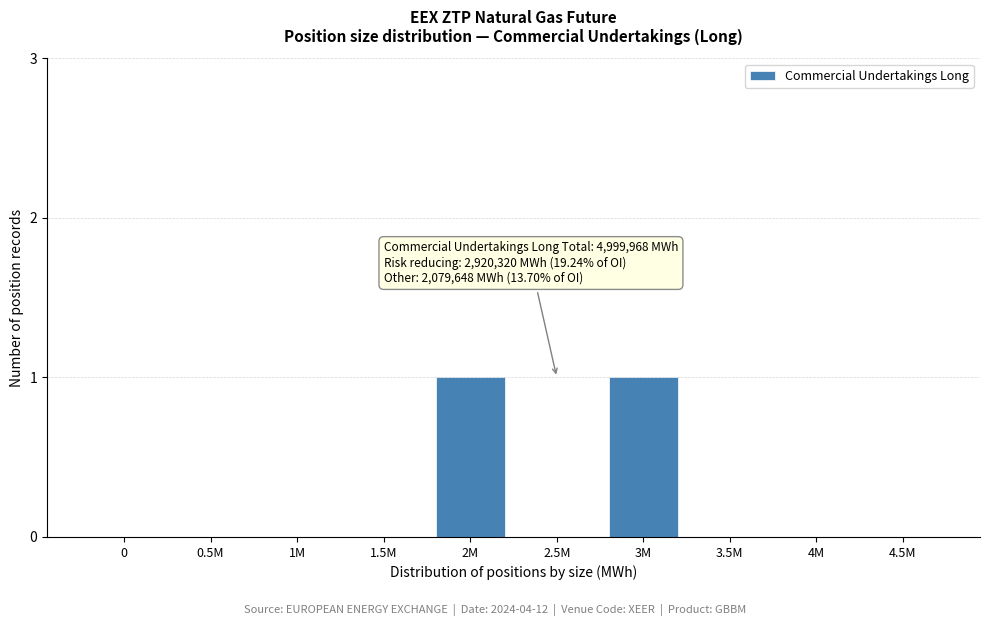

Reading right to left, list all the values displayed in this chart.

4.5M=0	4M=0	3.5M=0	3M=1	2.5M=0	2M=1	1.5M=0	1M=0	0.5M=0	0=0